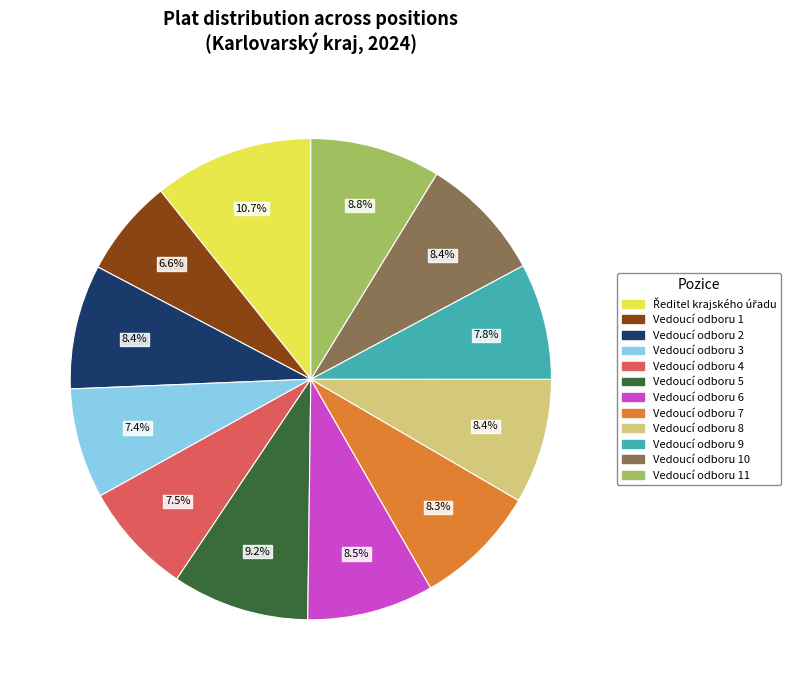

To the nearest percent, what percentage of the pie is Vedoucí odboru 3?

7%